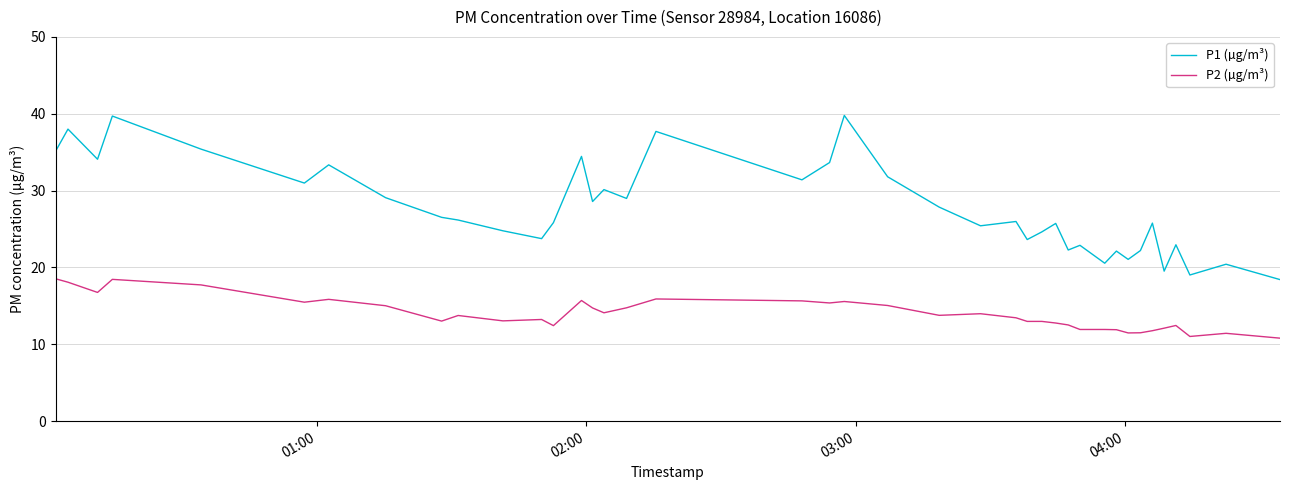

List the series in order of their peak value, highest first.

P1 (µg/m³), P2 (µg/m³)